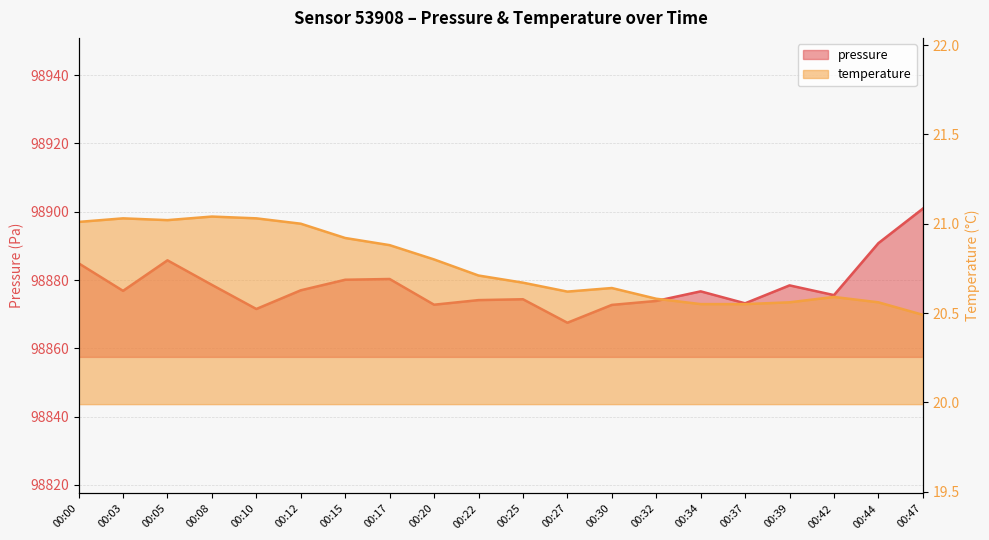

Which category has the lowest value across all series?

00:47